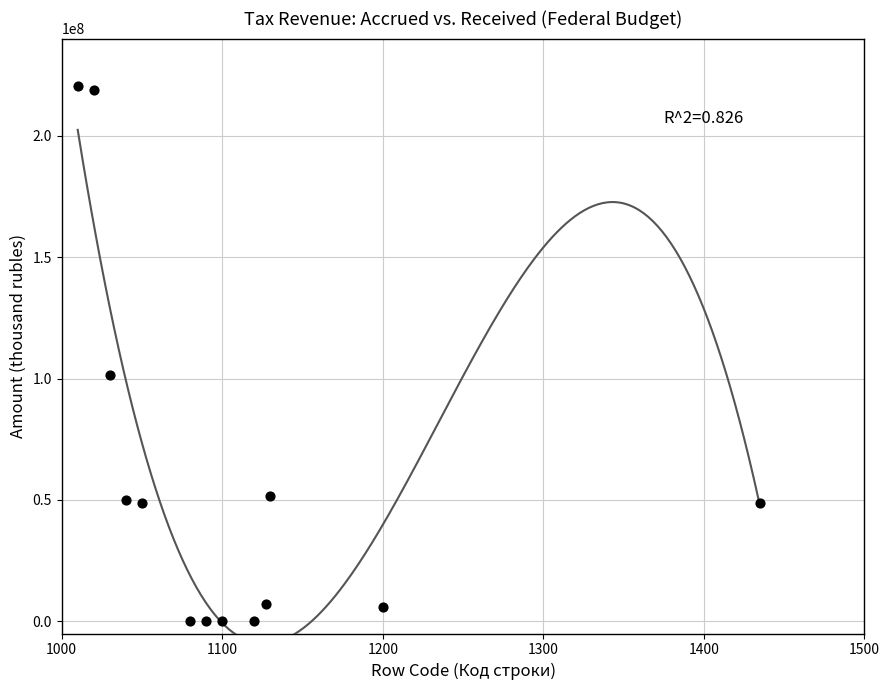

What is the range of Y values (max minus min)?

220566281